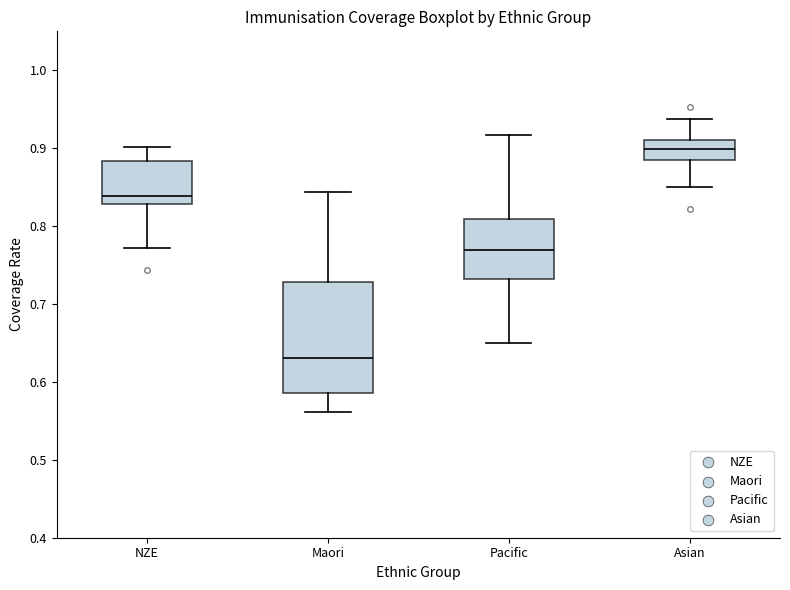

Which box's median line is the highest?

Asian